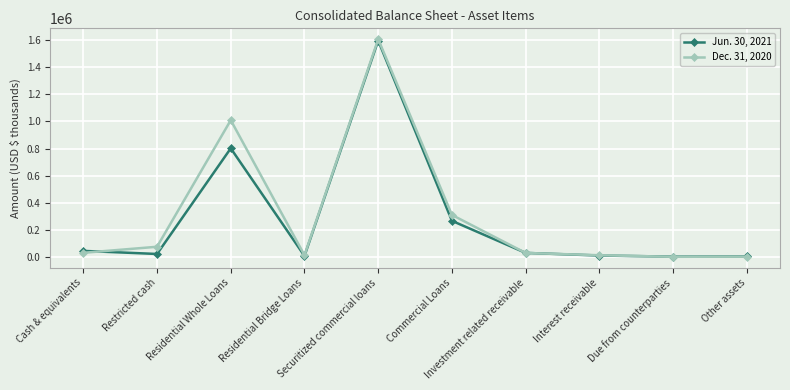

List the series in order of their overall mean, lowest first.

Jun. 30, 2021, Dec. 31, 2020